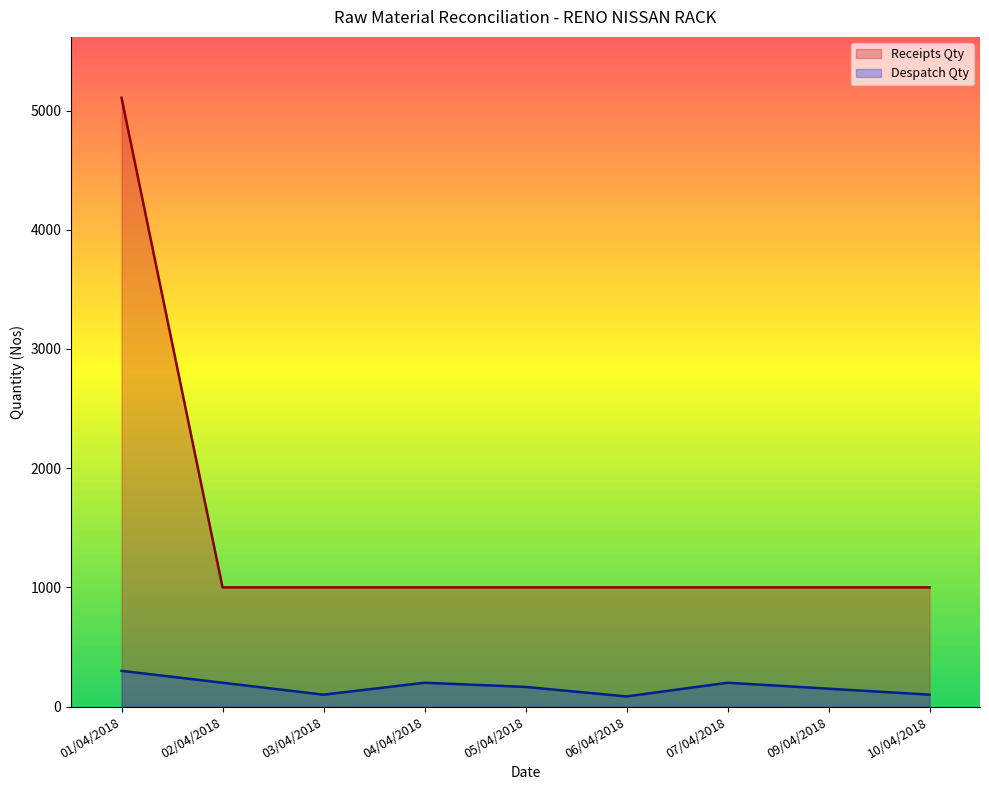

True or false: Receipts Qty and Despatch Qty cross at least once.

False